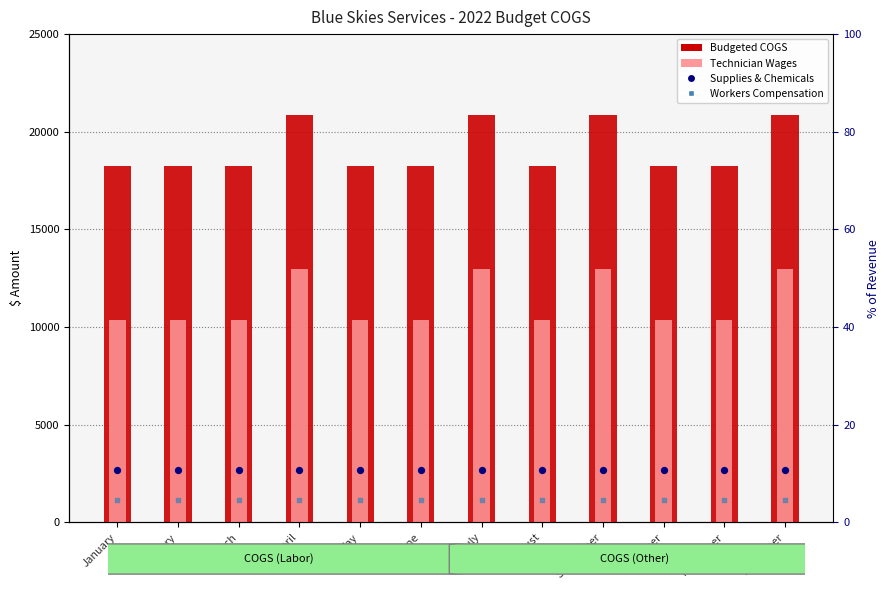

Is the value of Budgeted COGS at February greater than the value of Workers Compensation at September?

Yes